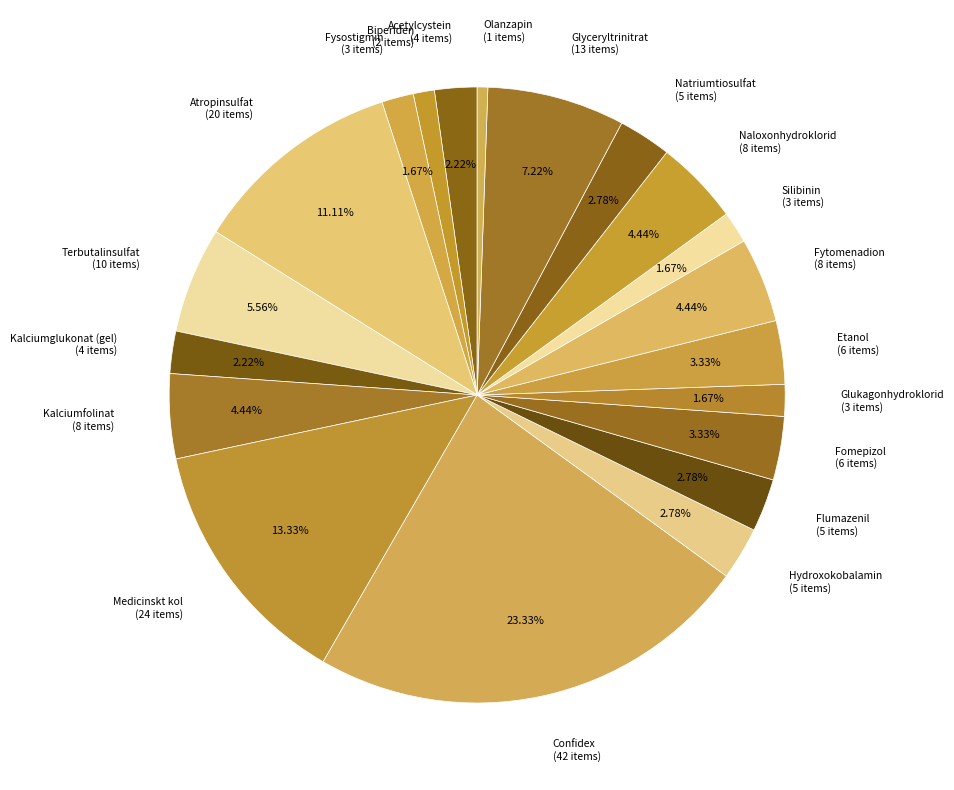

To the nearest percent, what is the difference between the Medicinskt kol and Silibinin slice percentages?

12%